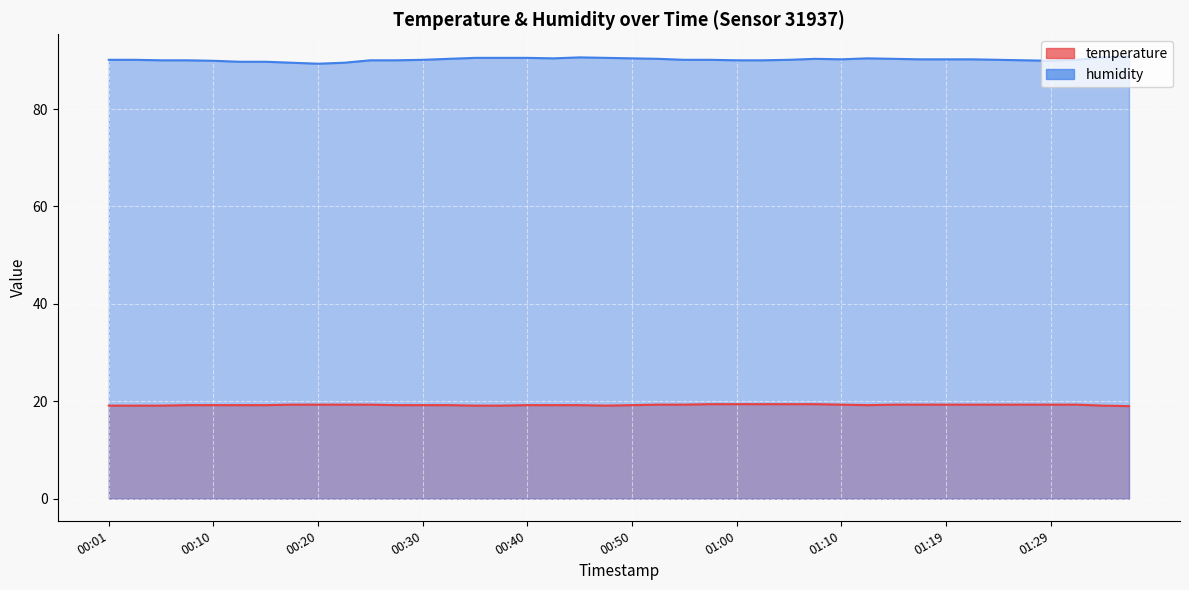

What is the difference between the highest and lowest values at 00:35?

71.4